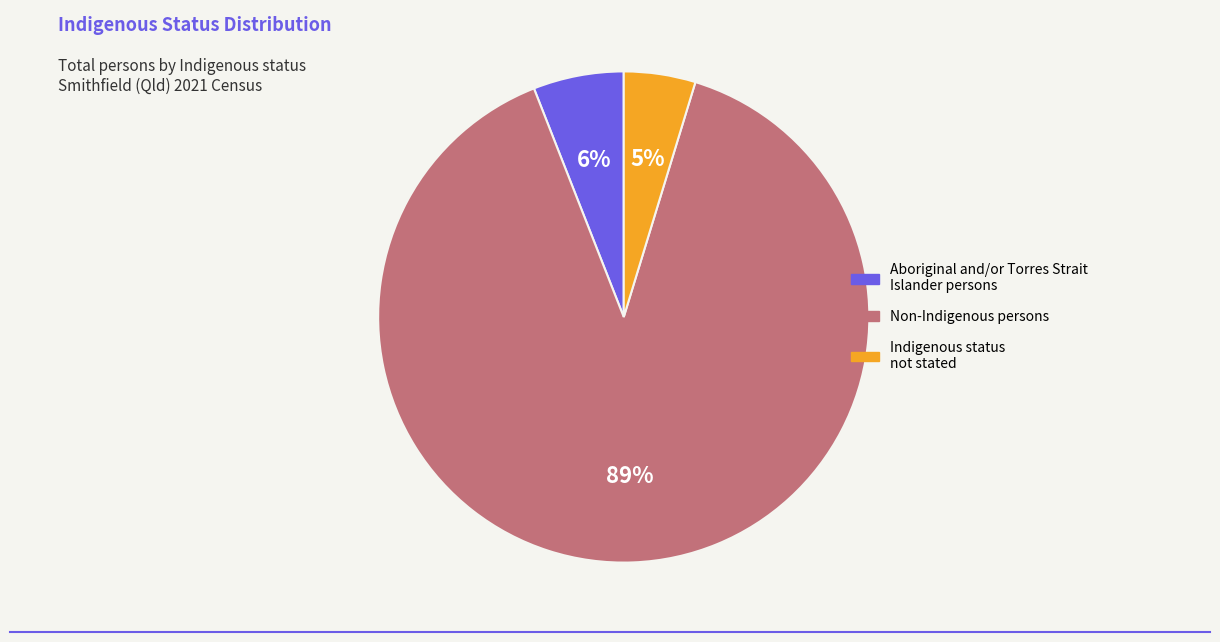

Is it true that Aboriginal and/or Torres Strait Islander is 6% of the pie?

True